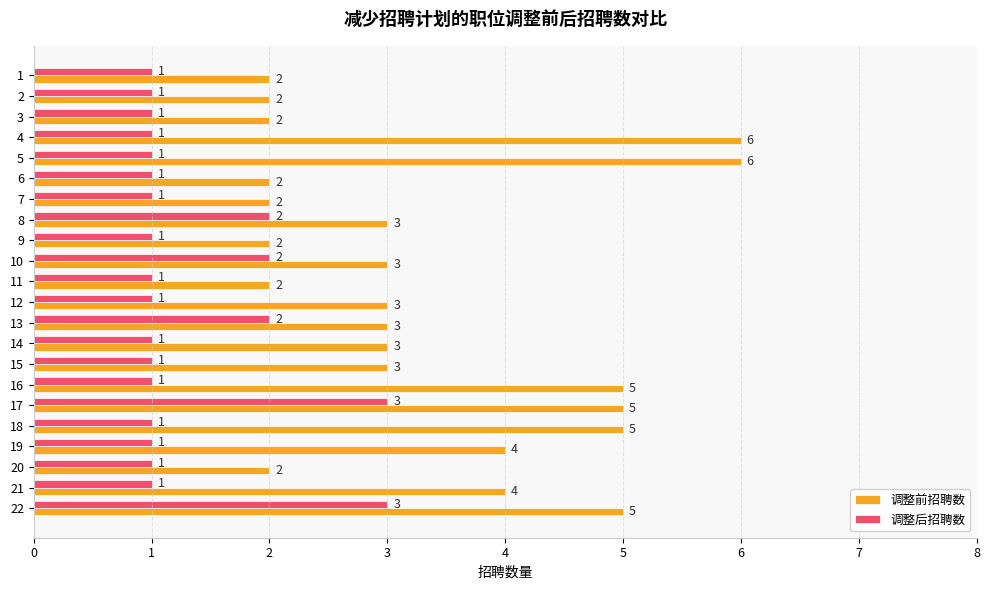

What is the total value across all series at 2?

3